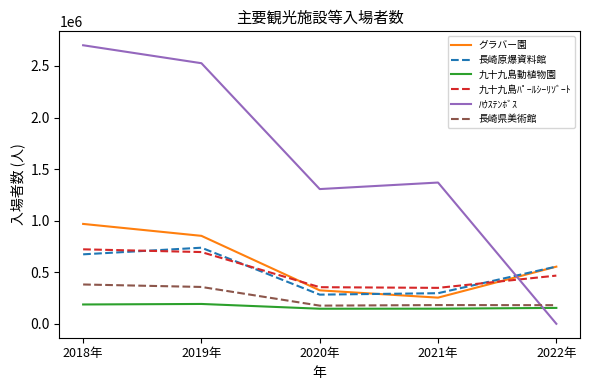

At 2018年, list the series in order from smallest to largest.

九十九島動植物園, 長崎県美術館, 長崎原爆資料館, 九十九島ﾊﾟｰﾙｼｰﾘｿﾞｰﾄ, グラバー園, ﾊｳｽﾃﾝﾎﾞｽ